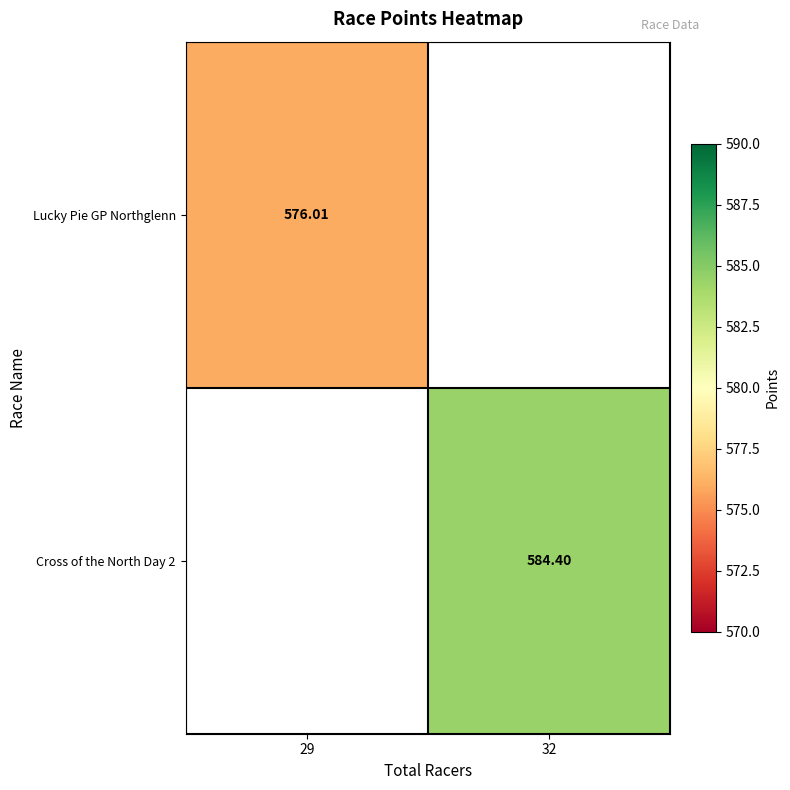

Is the value of Lucky Pie GP Northglenn at 29 greater than the value of Cross of the North Day 2 at 32?

No